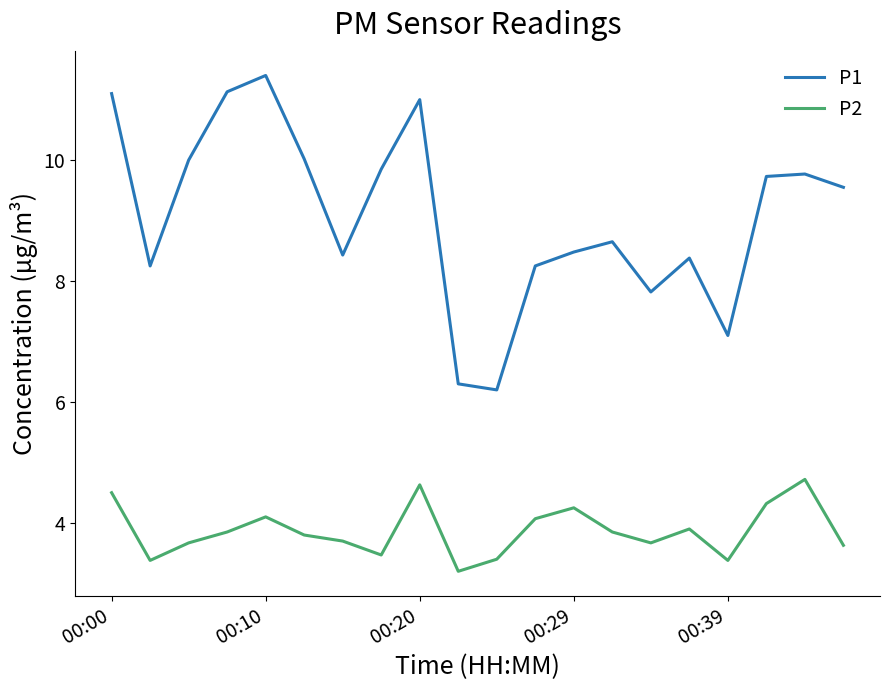

True or false: P2 and P1 intersect in this chart.

False